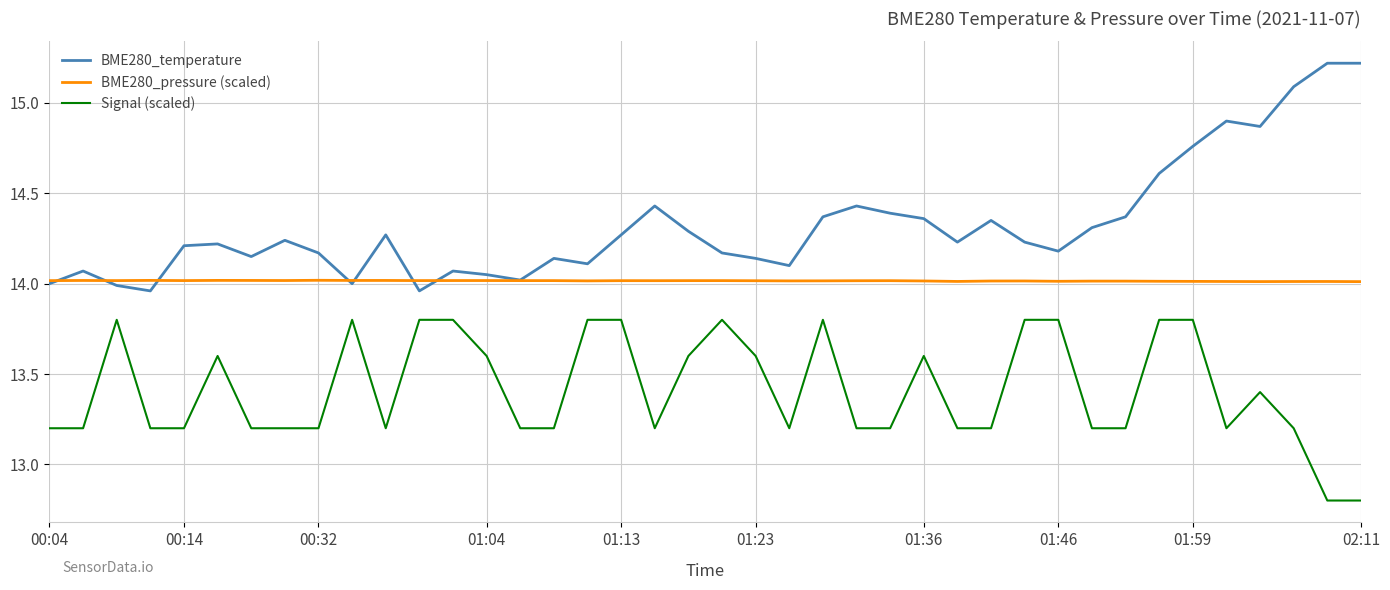

Which series has the largest range (max minus min)?

BME280_temperature